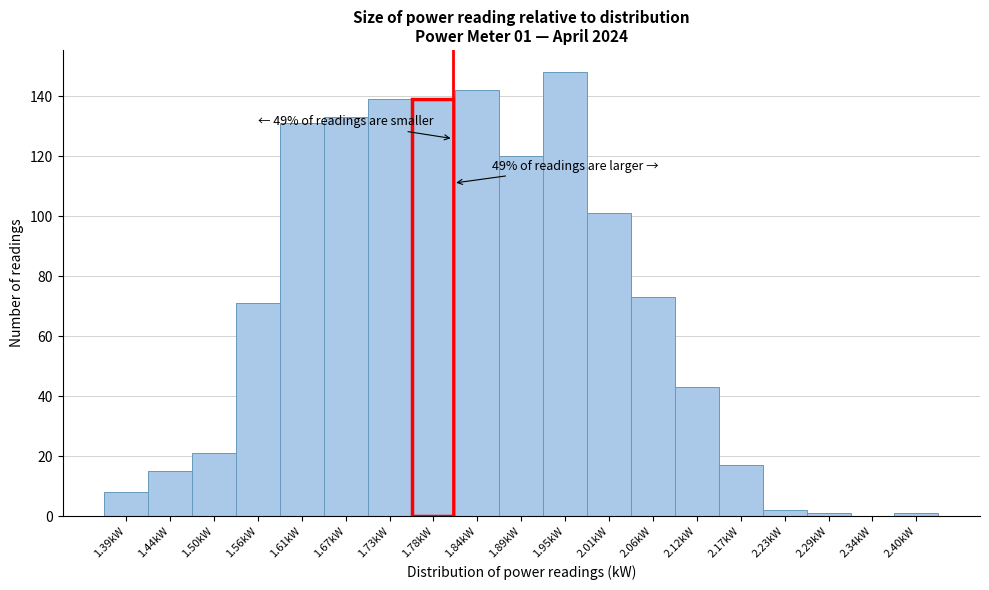

Which range on the x-axis has the tallest bar?

1.92 to 1.98